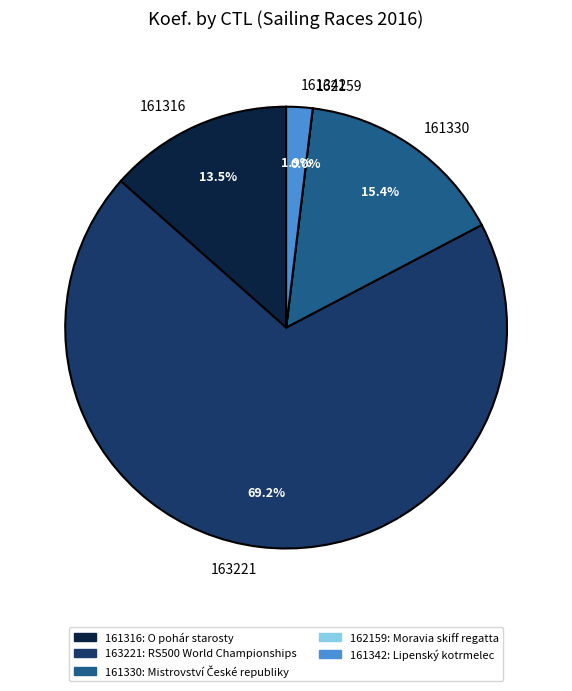

Does any single category account for the majority?

Yes